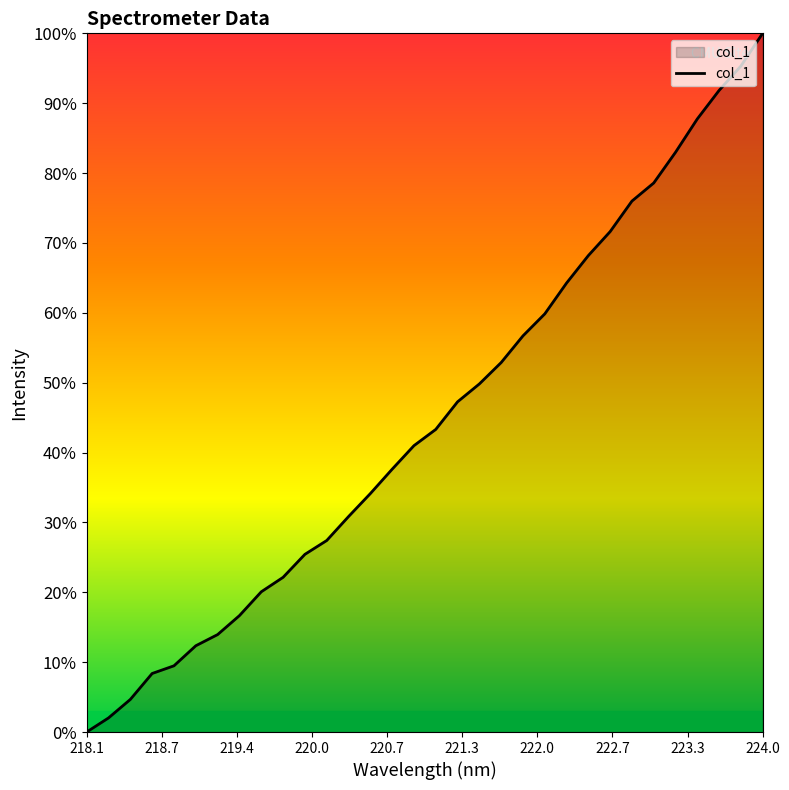

What is the greatest value displayed?

100.0